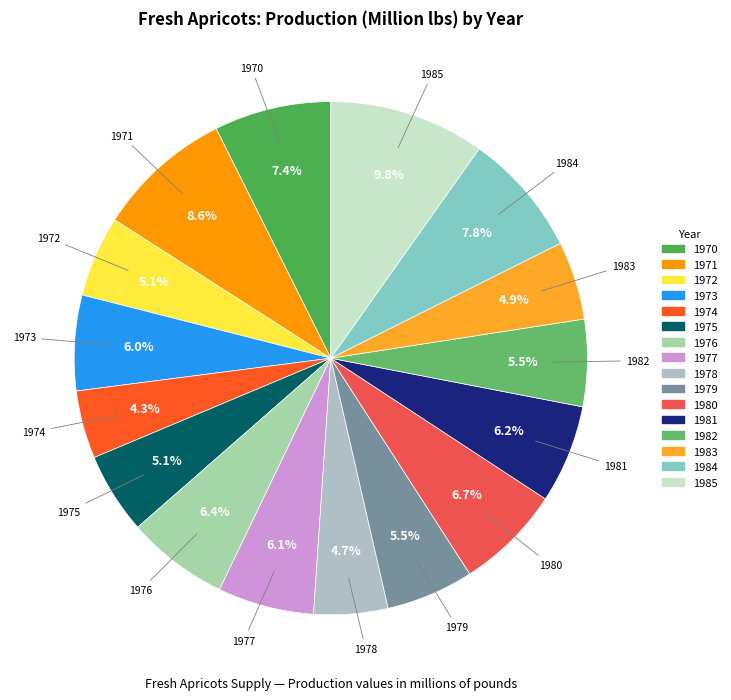

Which category has the biggest portion of the pie?

1985